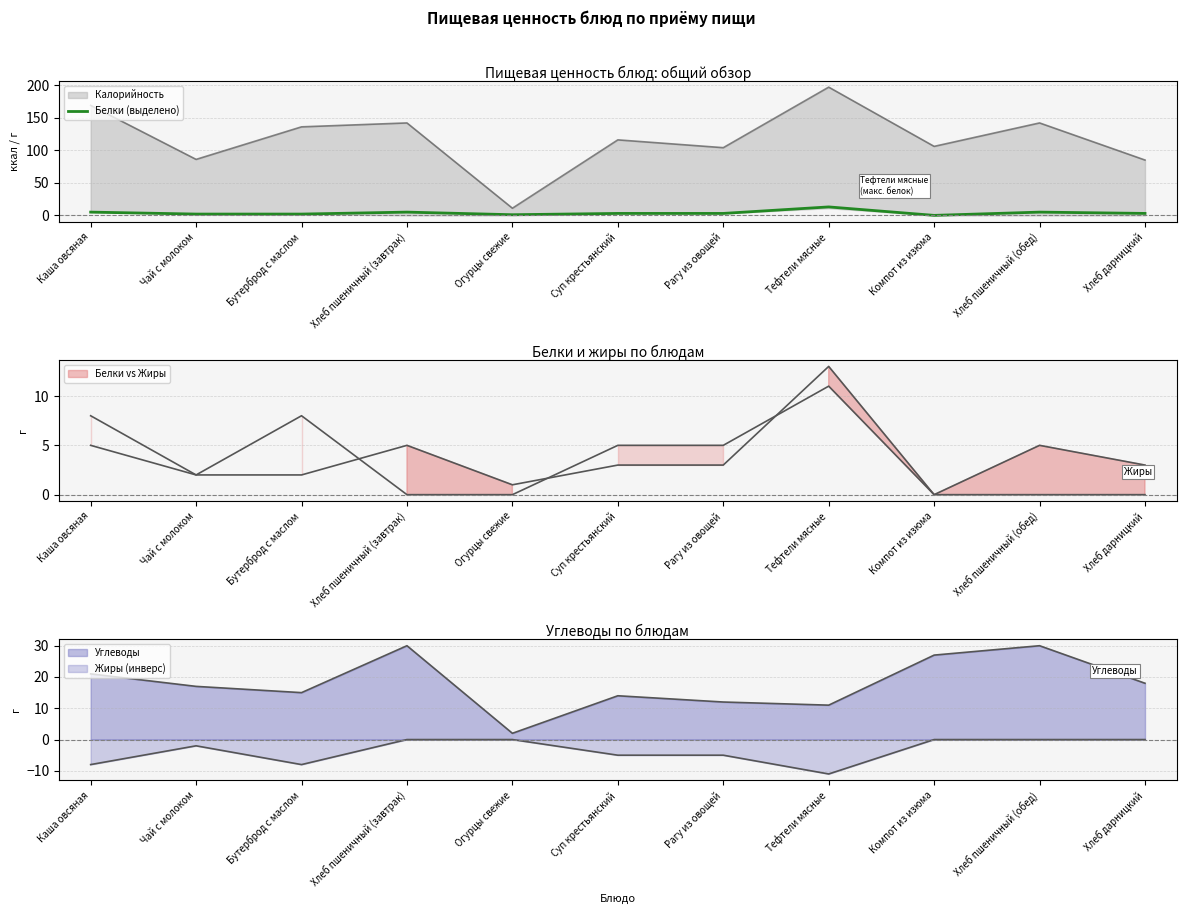

The value at Хлеб дарницкий is 5. True or false?

False